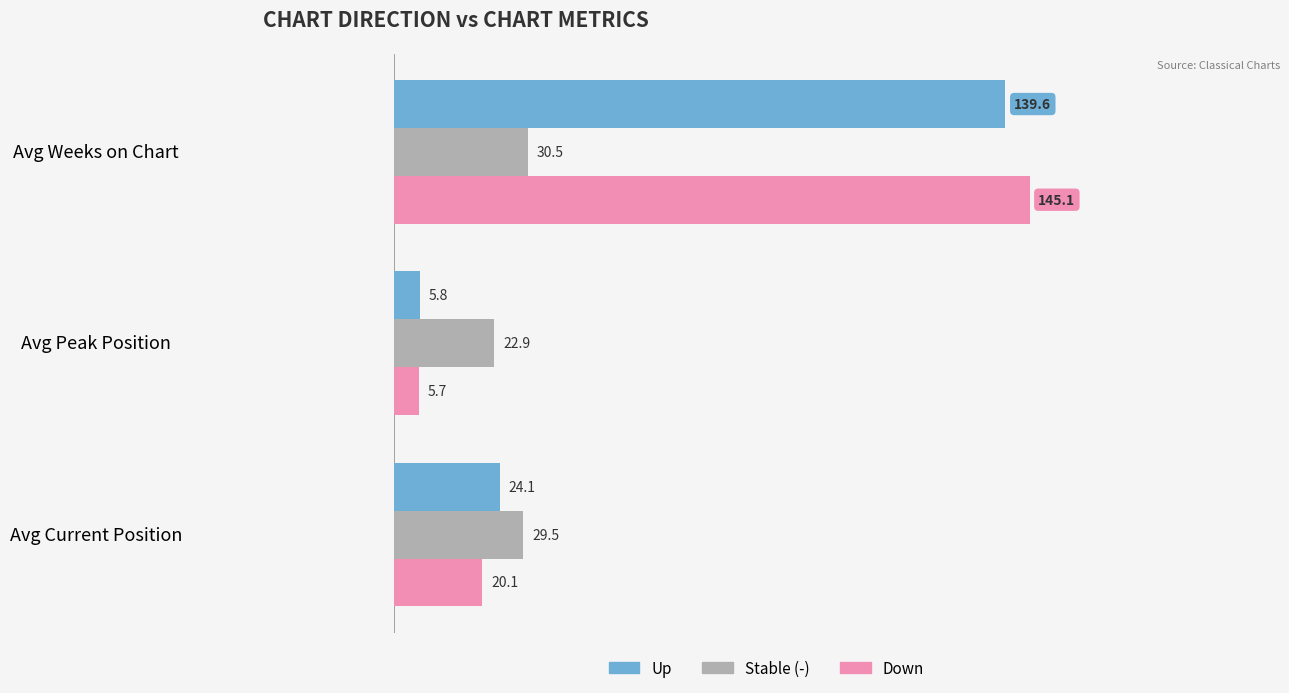

What are all the series names shown in the legend?

Up, Stable (-), Down